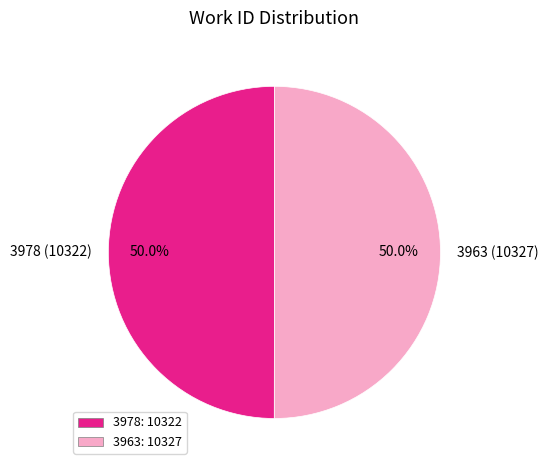

What portion of the pie excludes 3978?

50.0%